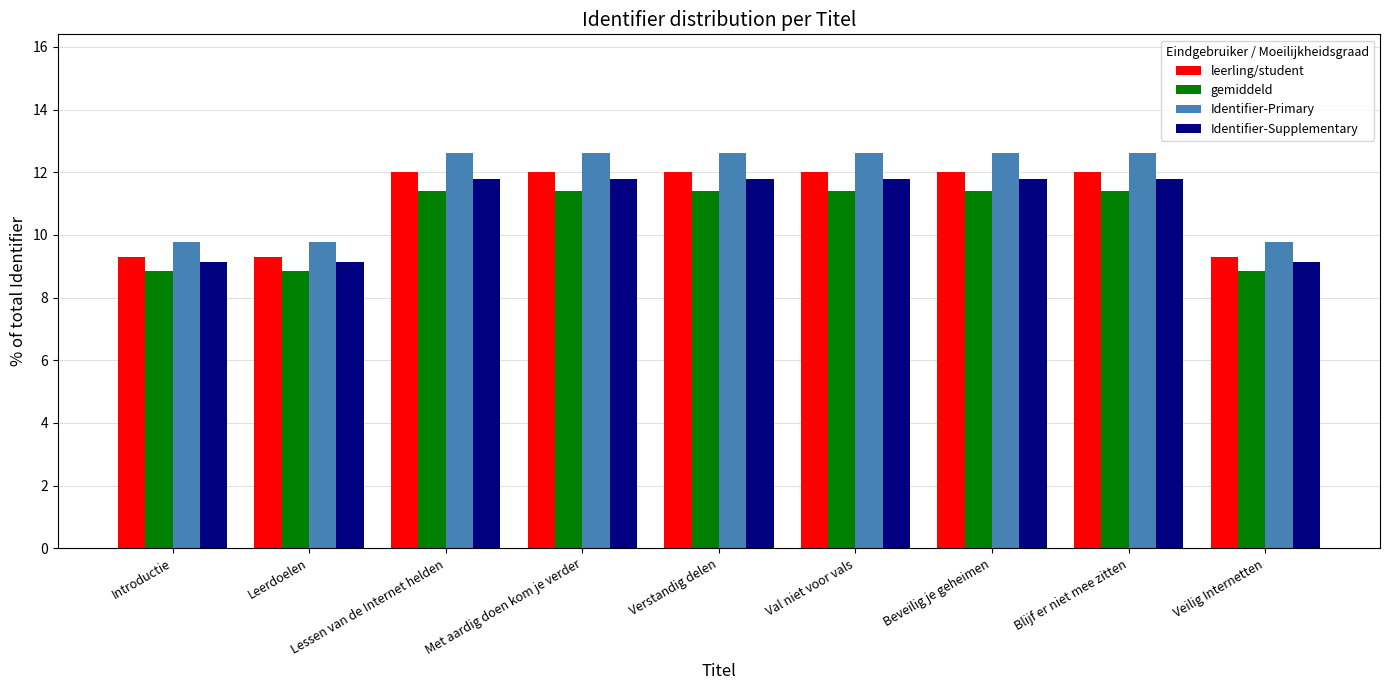

What is the difference between the maximum and minimum values in the gemiddeld series?

2.6